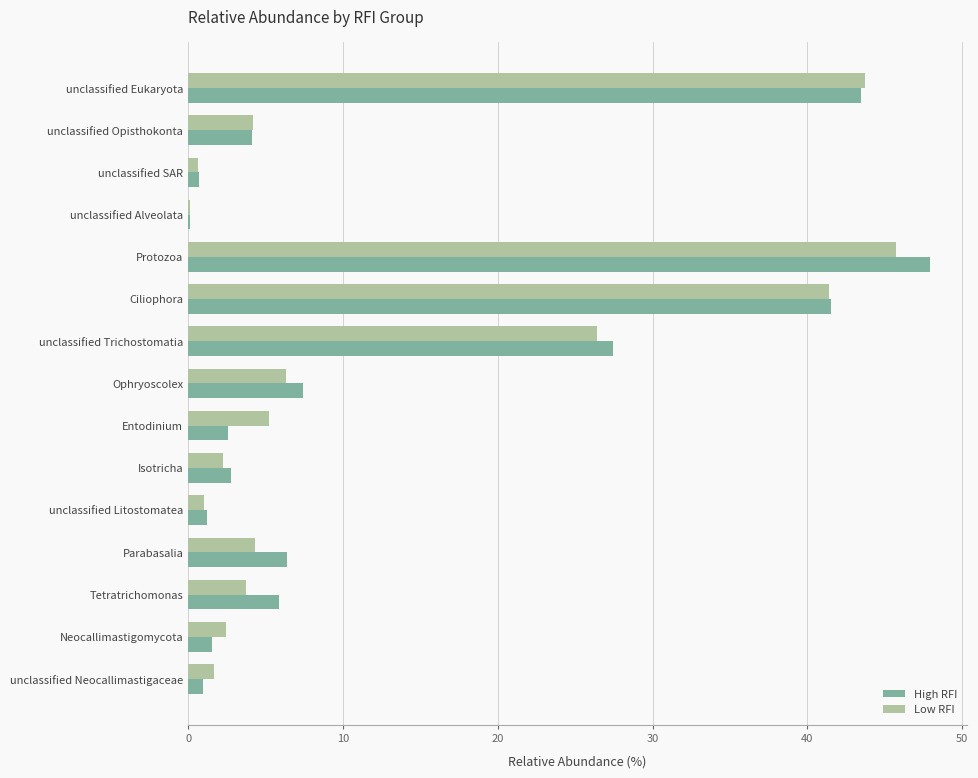

The High RFI series shows 4.1 at Tetratrichomonas. True or false?

False